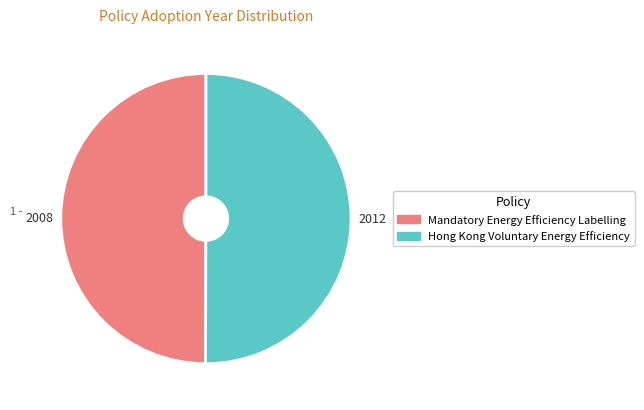

Is it true that Hong Kong Voluntary Energy Efficiency is 35% of the pie?

False